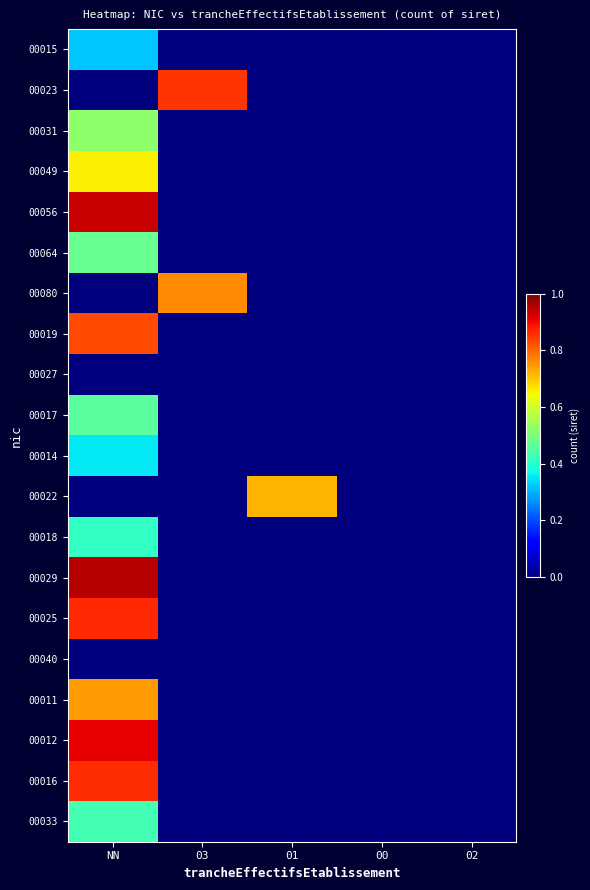

Which series has the widest spread of values?

00029